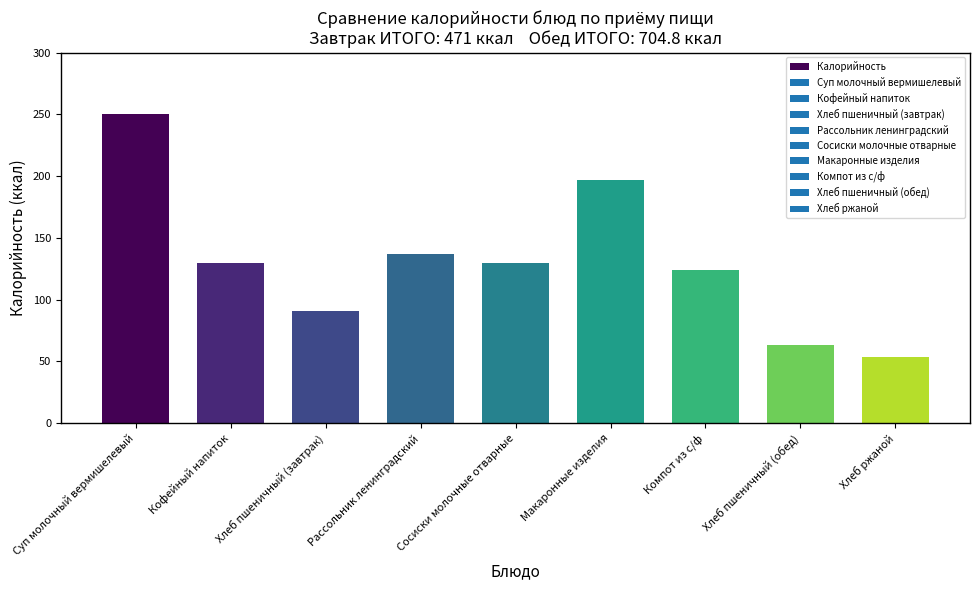

What is the label of the 4th bar from the left?

Рассольник ленинградский